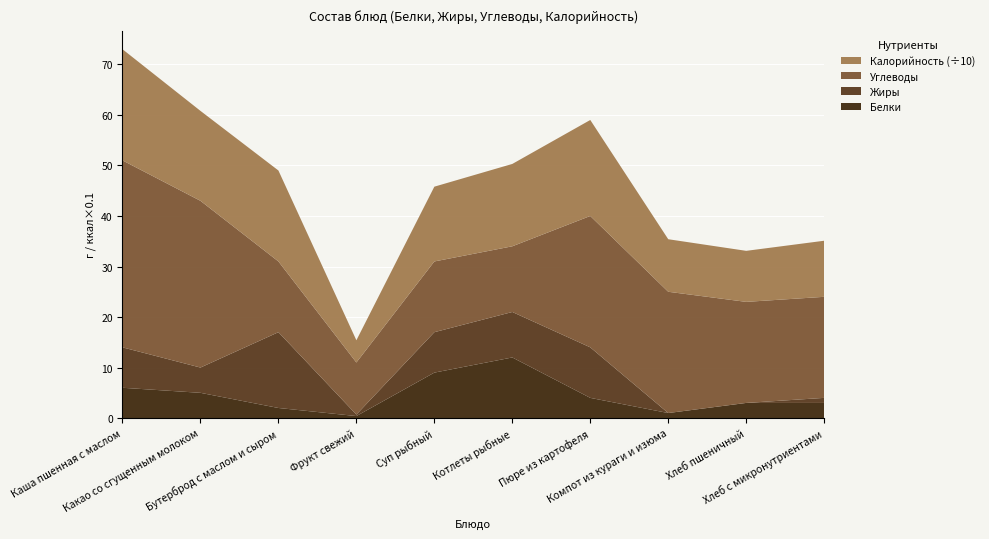

Reading left to right, extract all data points from this chart.

Белки: Каша пшенная с маслом=6.0	Какао со сгущенным молоком=5.0	Бутерброд с маслом и сыром=2.0	Фрукт свежий=0.4	Суп рыбный=9.0	Котлеты рыбные=12.0	Пюре из картофеля=4.0	Компот из кураги и изюма=1.0	Хлеб пшеничный=3.0	Хлеб с микронутриентами=3.0
Жиры: Каша пшенная с маслом=8.0	Какао со сгущенным молоком=5.0	Бутерброд с маслом и сыром=15.0	Фрукт свежий=0.3	Суп рыбный=8.0	Котлеты рыбные=9.0	Пюре из картофеля=10.0	Компот из кураги и изюма=0.0	Хлеб пшеничный=0.0	Хлеб с микронутриентами=1.0
Углеводы: Каша пшенная с маслом=37.0	Какао со сгущенным молоком=33.0	Бутерброд с маслом и сыром=14.0	Фрукт свежий=10.3	Суп рыбный=14.0	Котлеты рыбные=13.0	Пюре из картофеля=26.0	Компот из кураги и изюма=24.0	Хлеб пшеничный=20.0	Хлеб с микронутриентами=20.0
Калорийность (÷10): Каша пшенная с маслом=22.0	Какао со сгущенным молоком=17.8	Бутерброд с маслом и сыром=18.0	Фрукт свежий=4.4	Суп рыбный=14.8	Котлеты рыбные=16.3	Пюре из картофеля=19.0	Компот из кураги и изюма=10.4	Хлеб пшеничный=10.1	Хлеб с микронутриентами=11.1